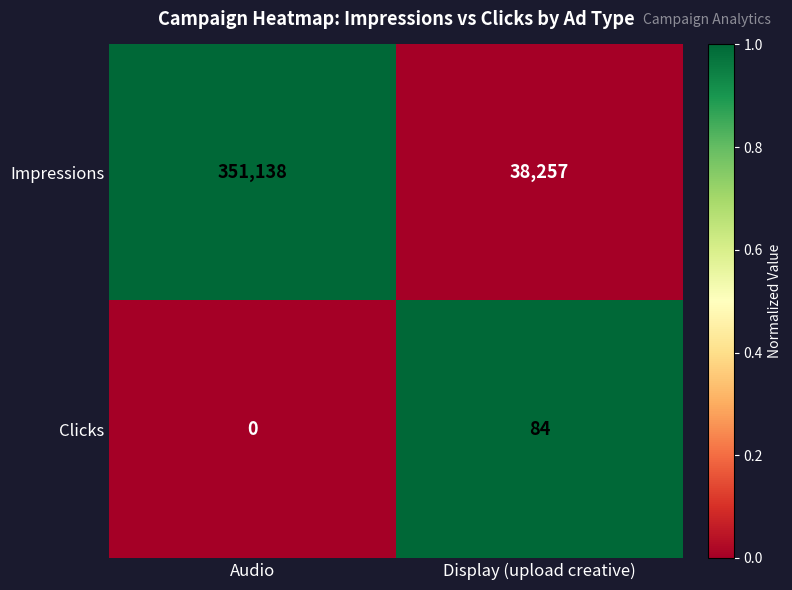

Is it true that Impressions equals 38257 at Display (upload creative)?

True